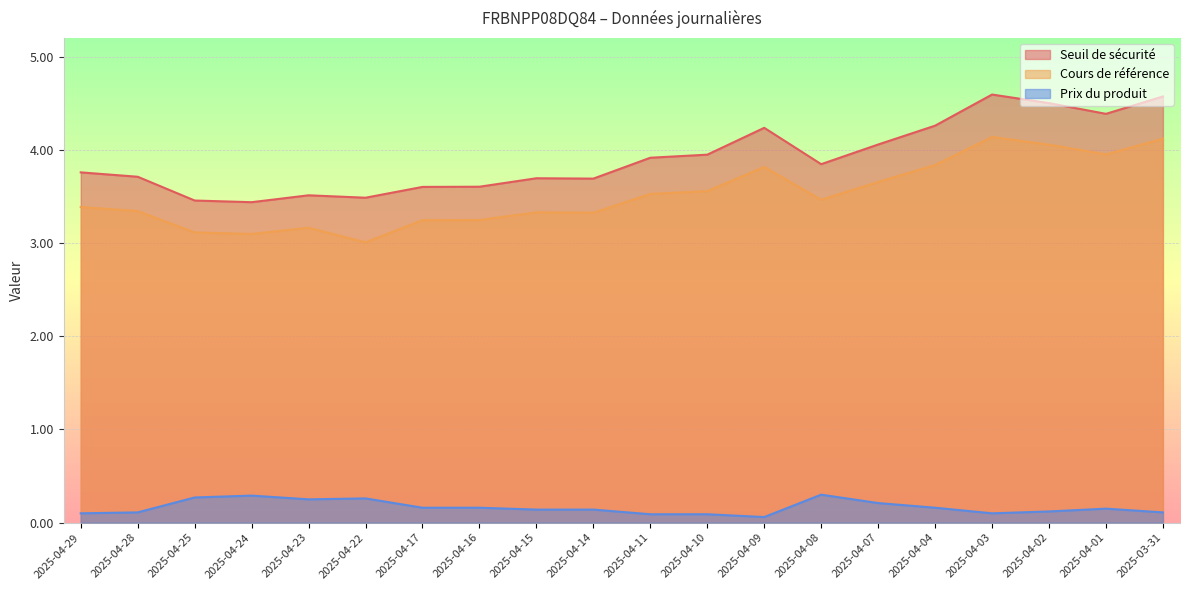

What position from the right is 2025-04-23?

16